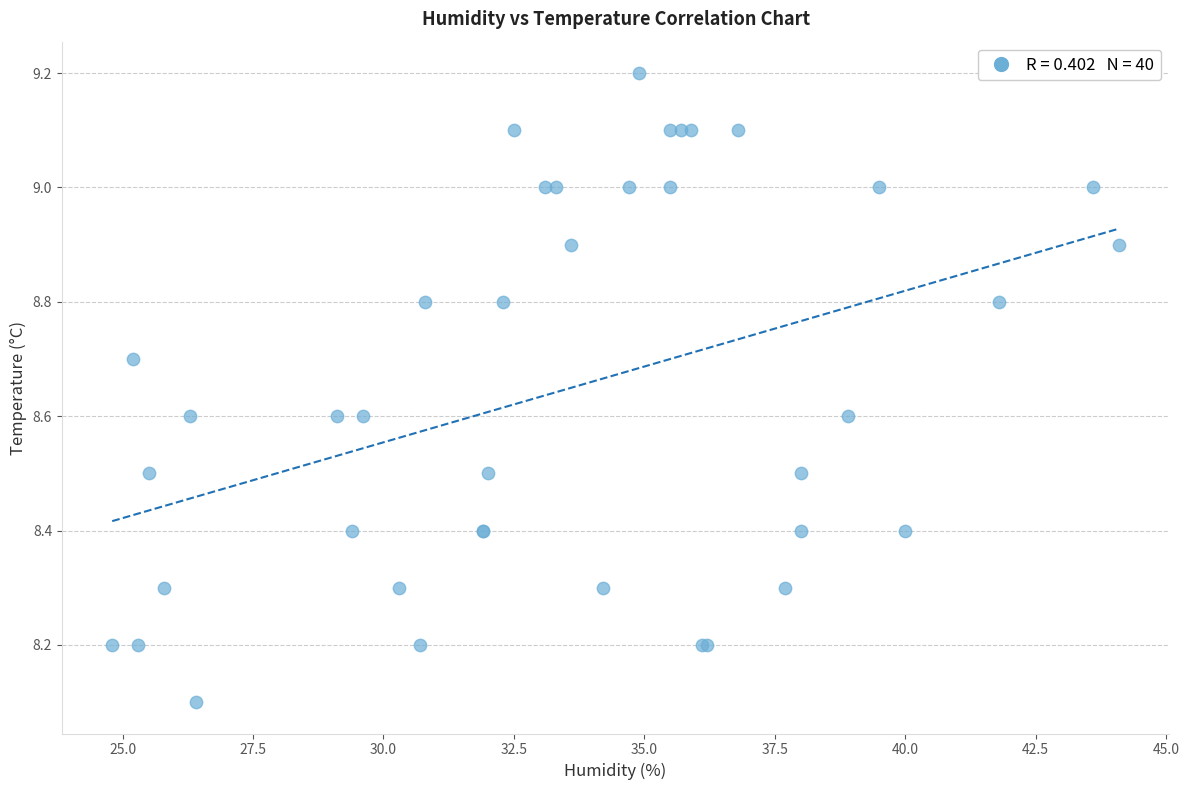

What Y value in the scatter plot is closest to 8?

8.1